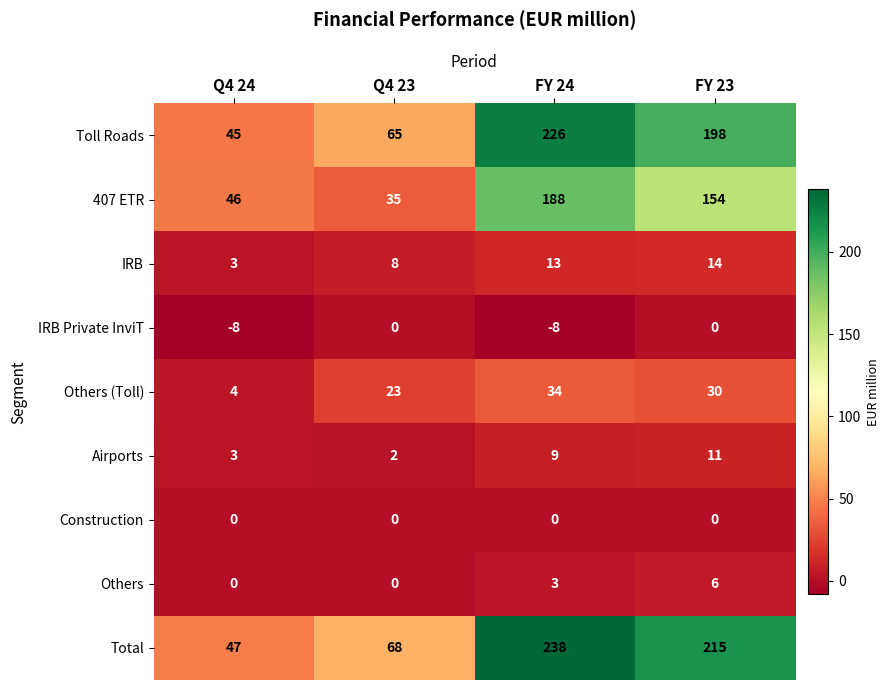

List the labels in order of Total value, smallest first.

Q4 24, Q4 23, FY 23, FY 24